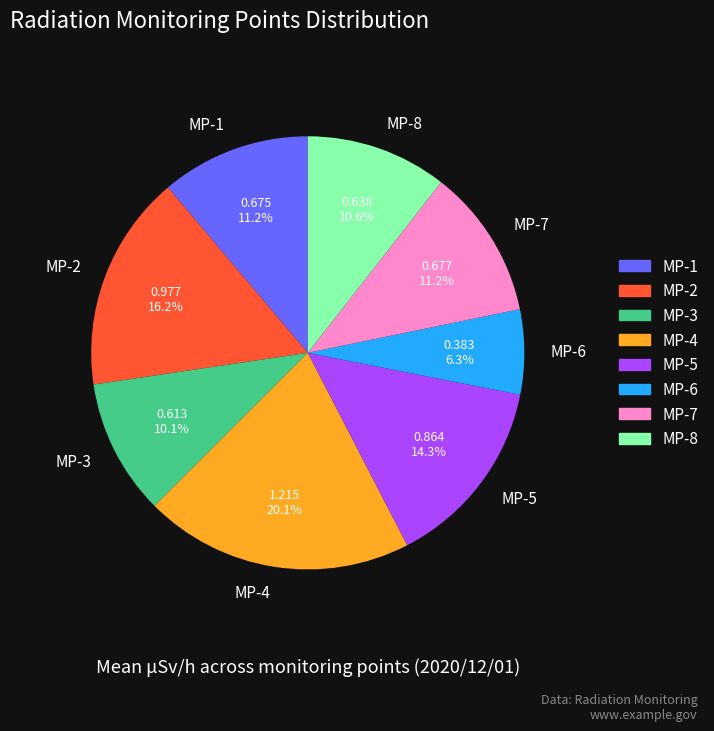

How much of the chart is everything except MP-8?

89.4%